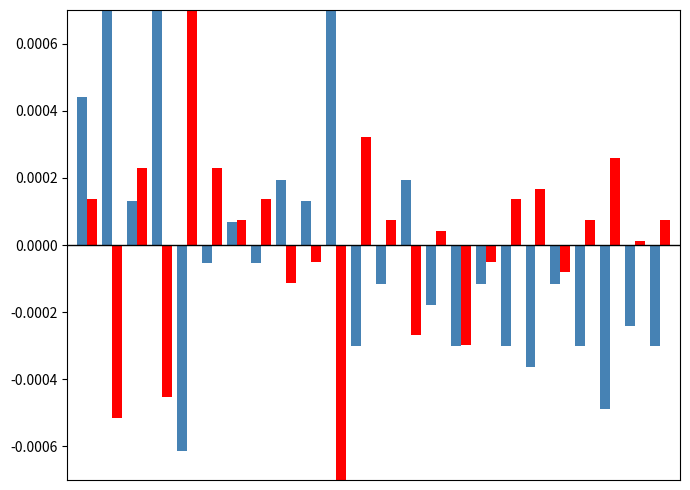

At which label is 科目2折合成绩 closest to 0?

22